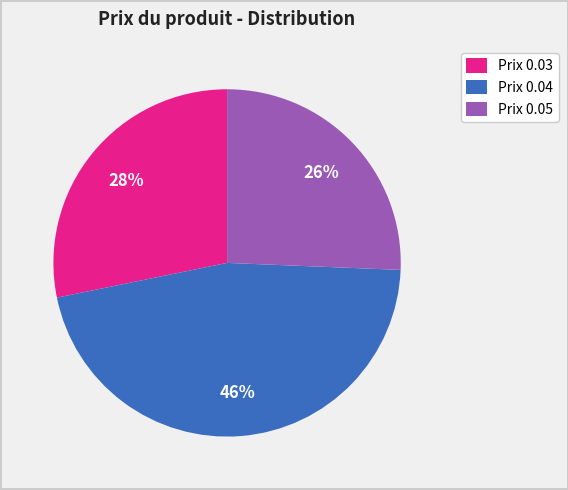

True or false: Prix 0.05 accounts for 26% of the total.

True